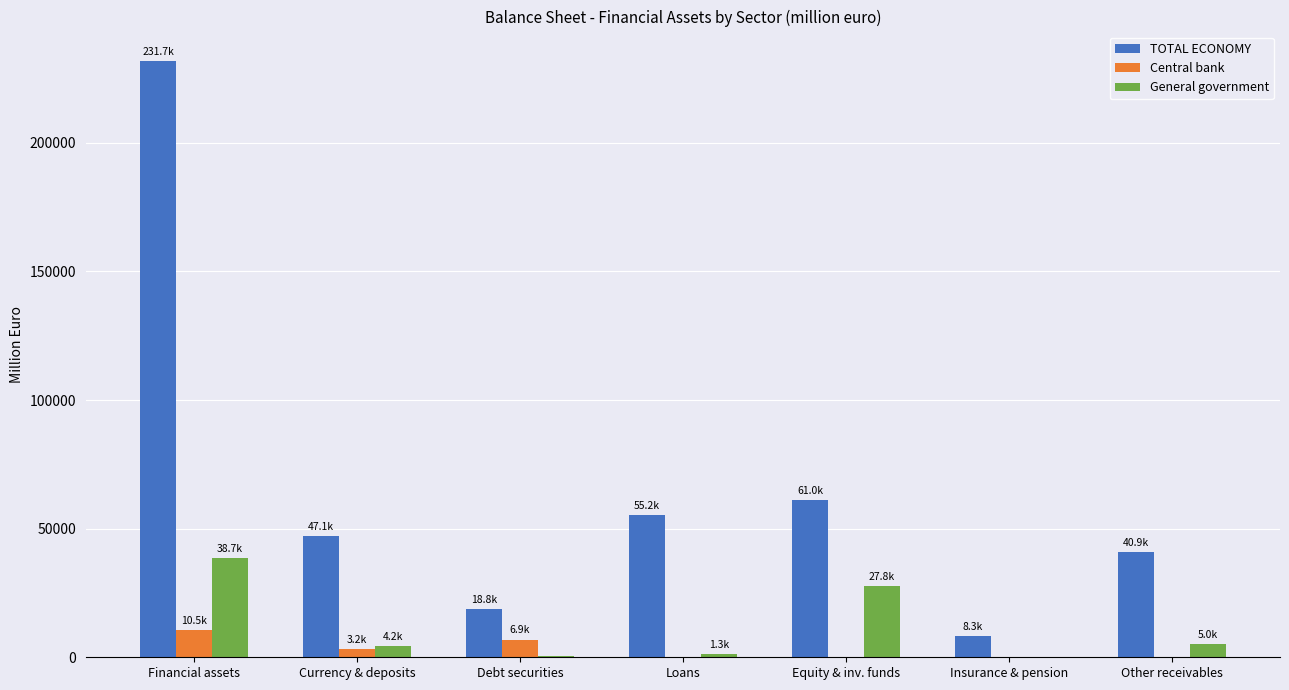

At which category is the sum across all series the highest?

Financial assets